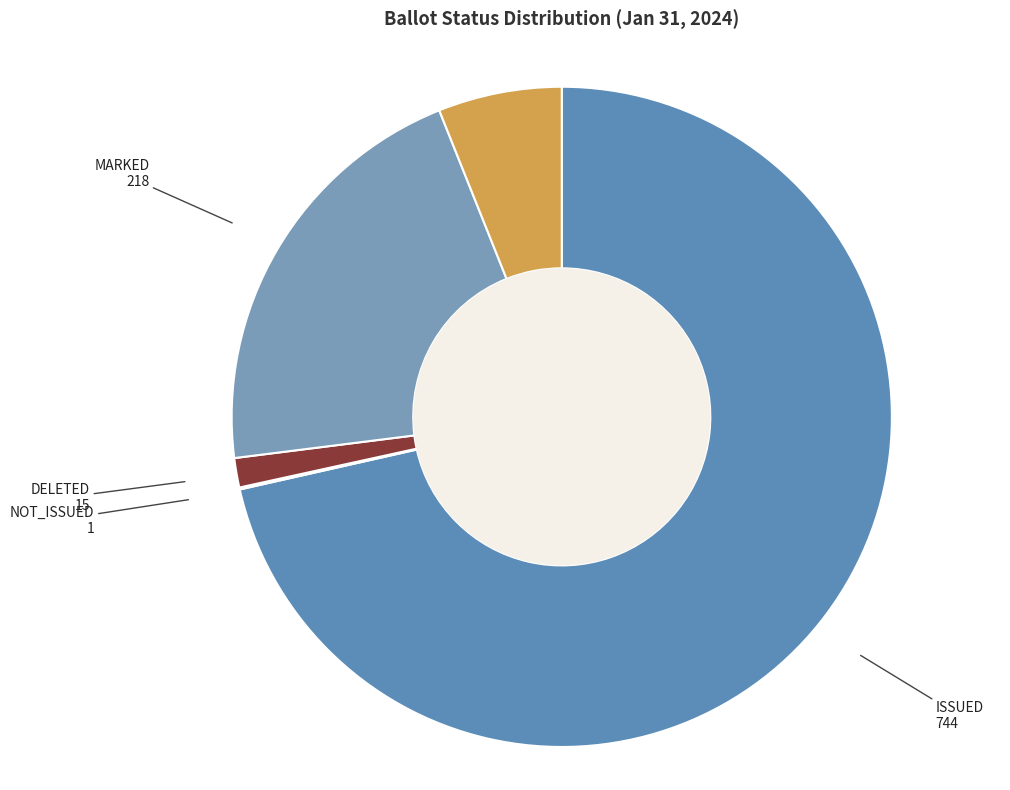

Which category has the biggest portion of the pie?

ISSUED